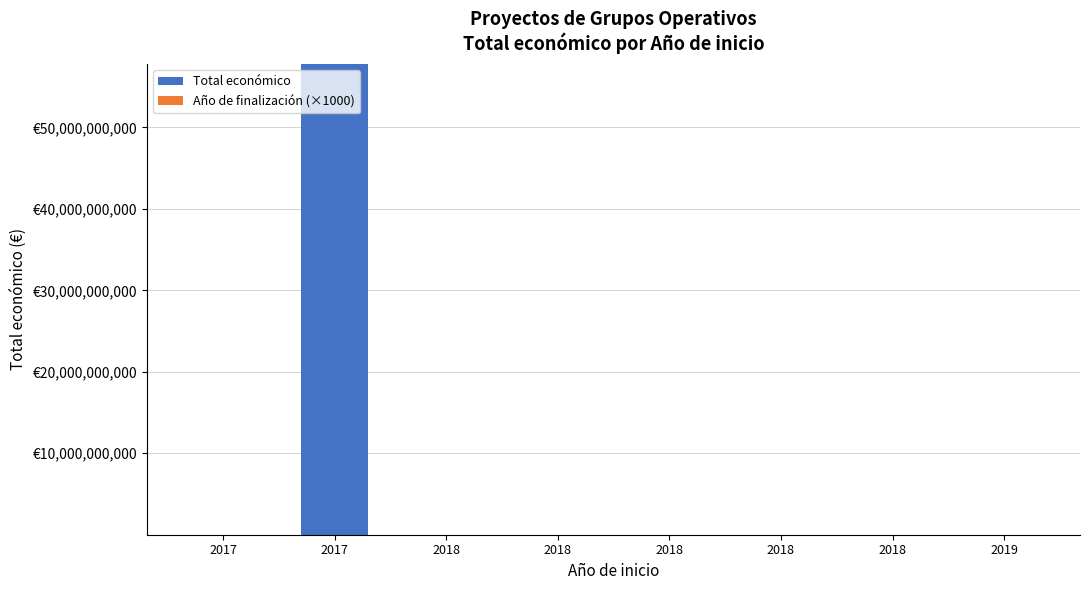

Are the bars horizontal?

No